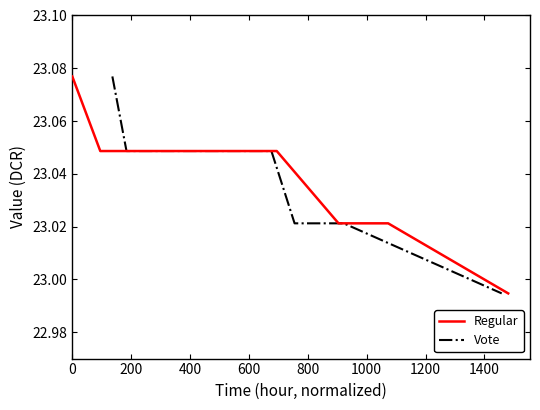

What is the approximate value of Vote at 1400?

23.0